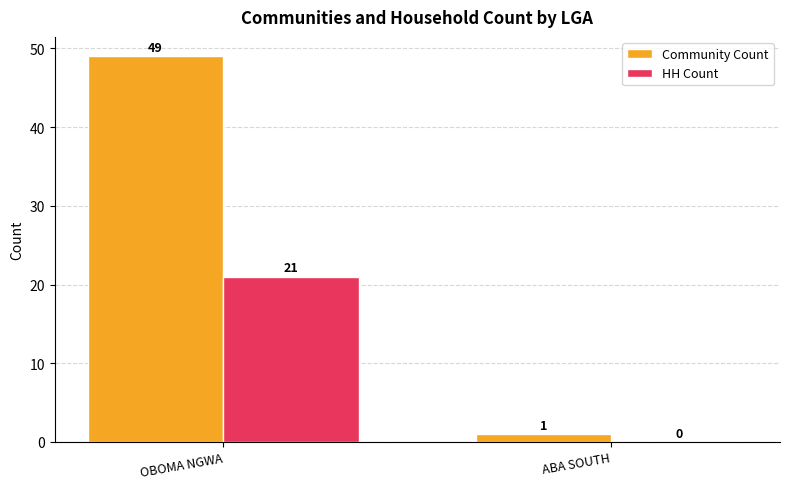

Is the value of Community Count at OBOMA NGWA greater than the value of HH Count at OBOMA NGWA?

Yes